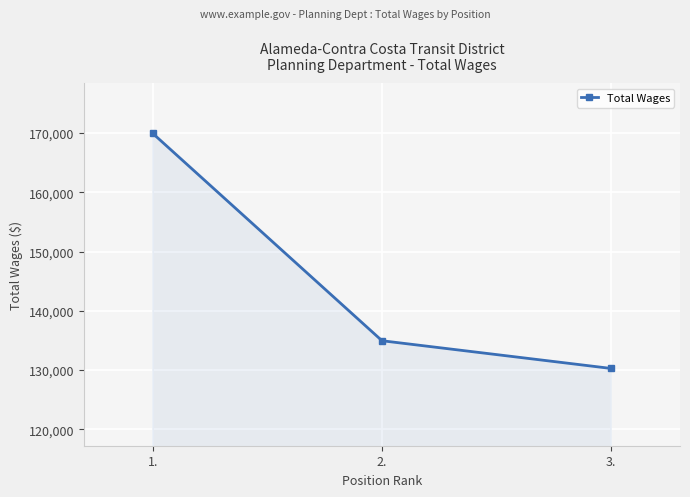

Does the chart have visible grid lines?

Yes